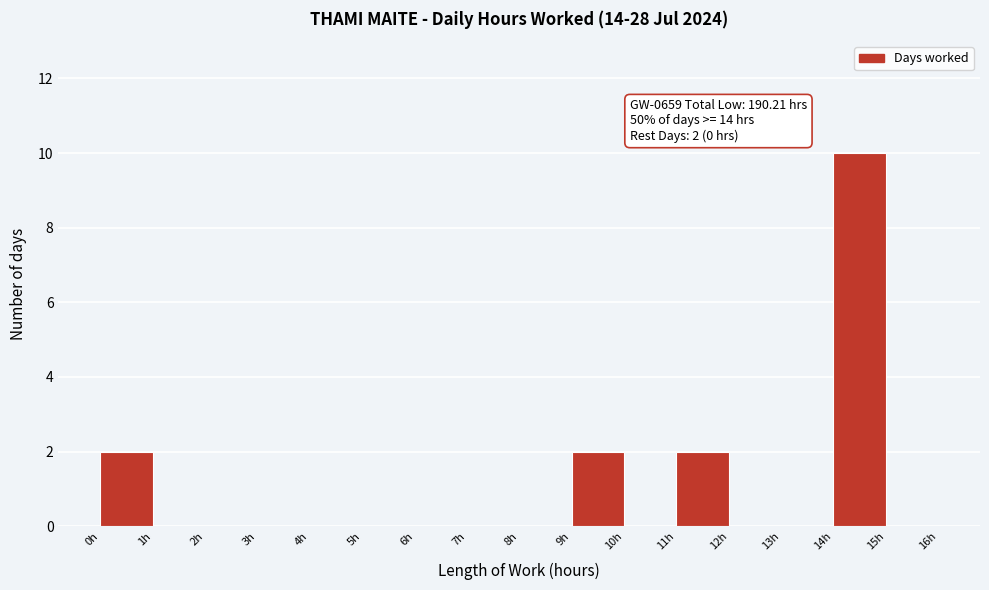

Over which range of the x-axis is the bar tallest?

14 to 15